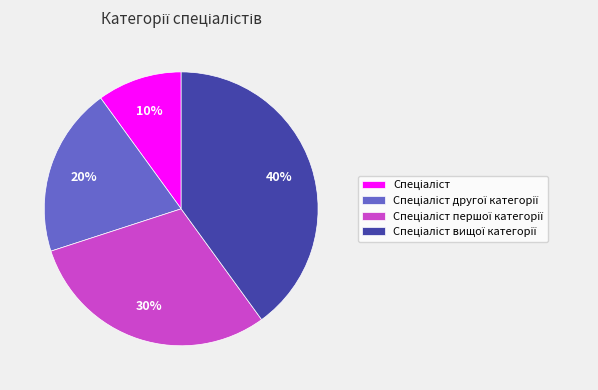

To the nearest percent, what is the difference between the largest and smallest slice percentages?

30%